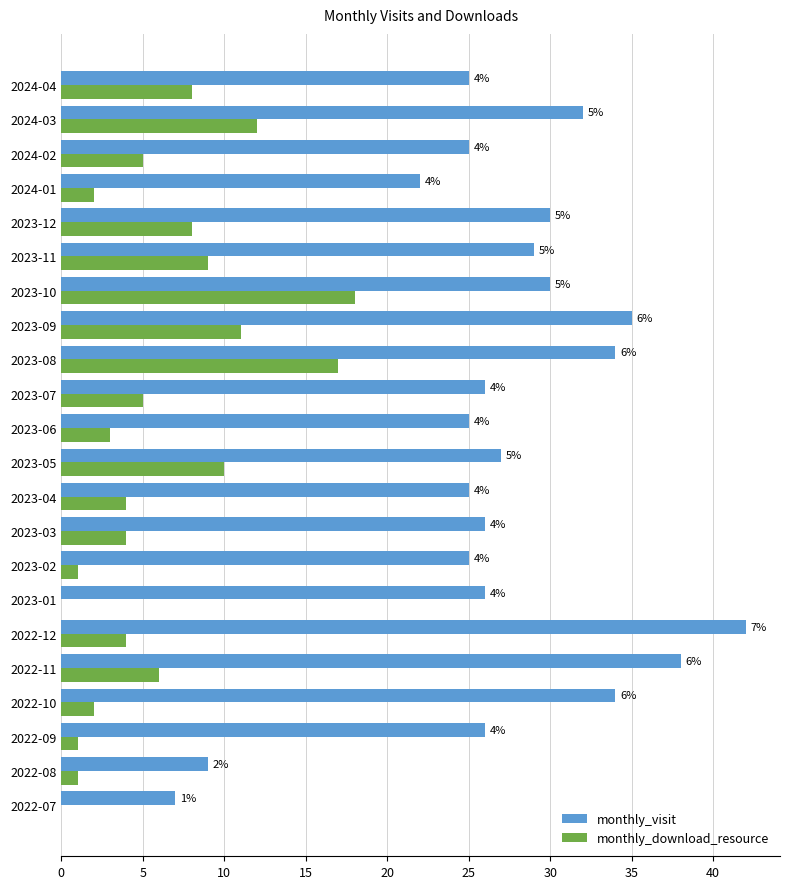

What is the sum of all monthly_download_resource values?

131